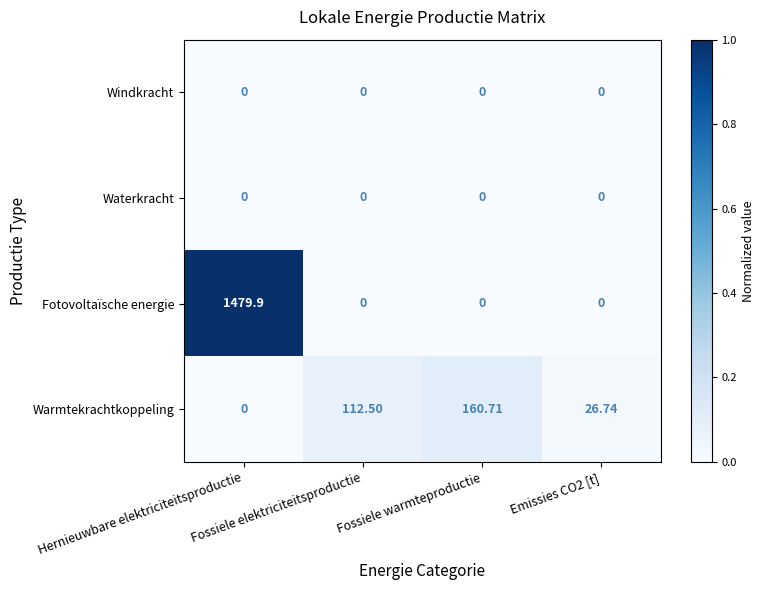

Which series has the largest range (max minus min)?

Fotovoltaïsche energie